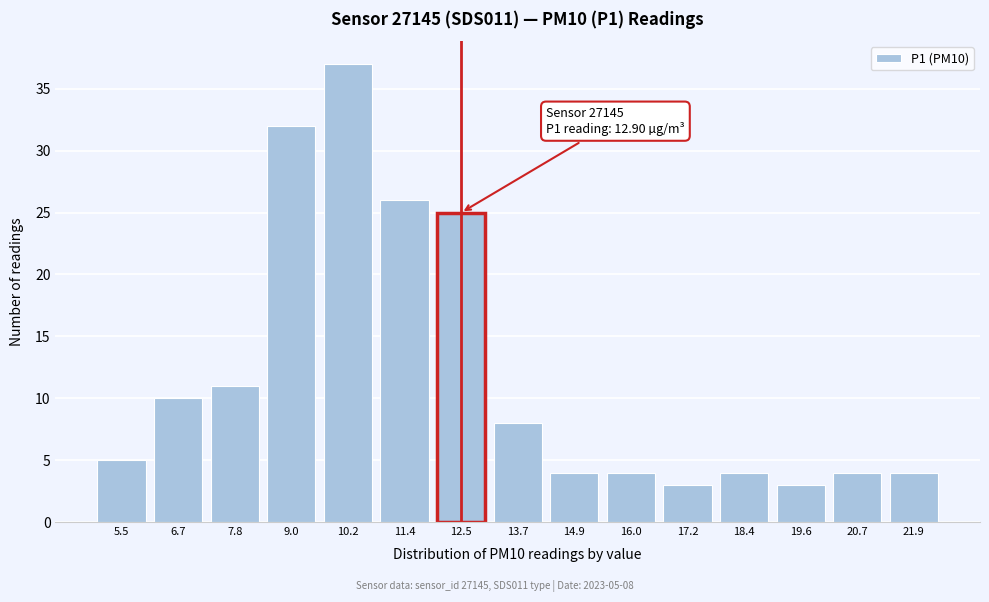

Reading left to right, transcribe all the data shown in this chart.

5	10	11	32	37	26	25	8	4	4	3	4	3	4	4